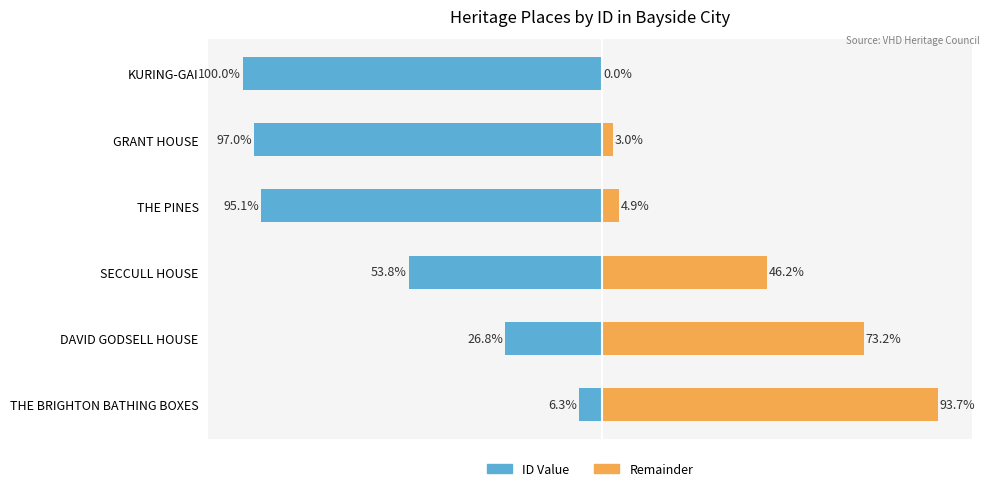

Which series has the largest range (max minus min)?

ID Value